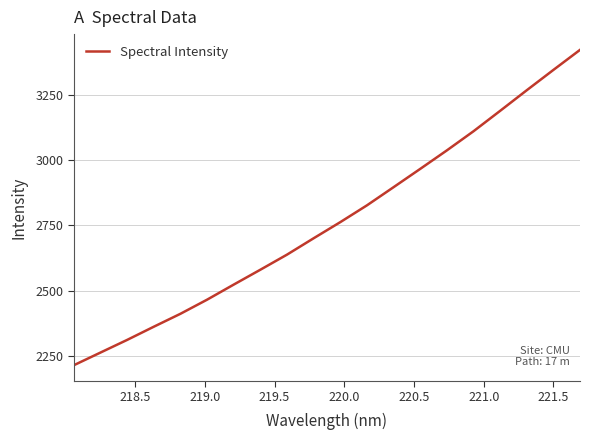

What is the smallest value displayed?

2214.3